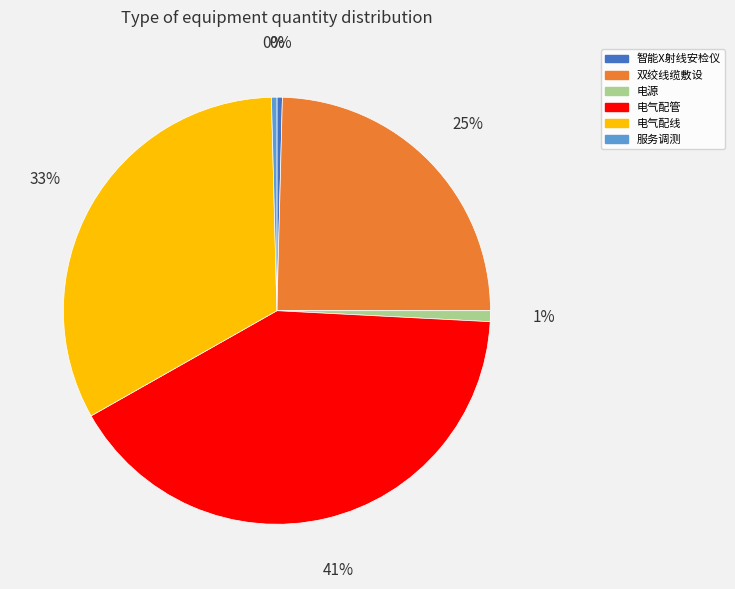

What percentage is the 电气配管 slice, to the nearest percent?

41%